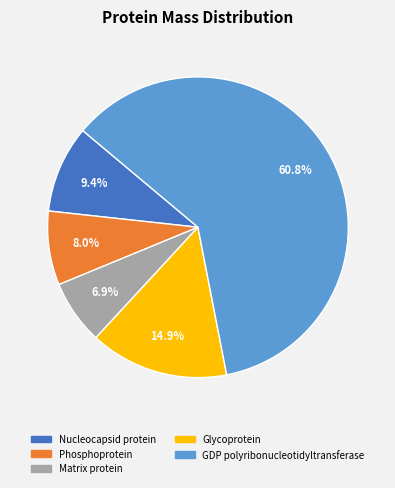

Which has a higher value, Matrix protein or GDP polyribonucleotidyltransferase?

GDP polyribonucleotidyltransferase